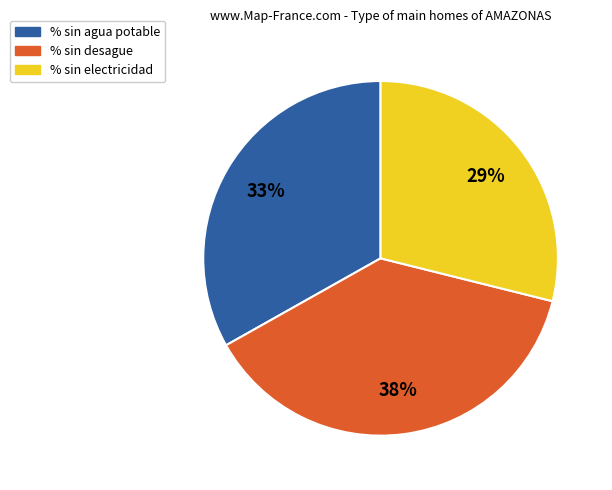

Is there a majority slice in this chart?

No